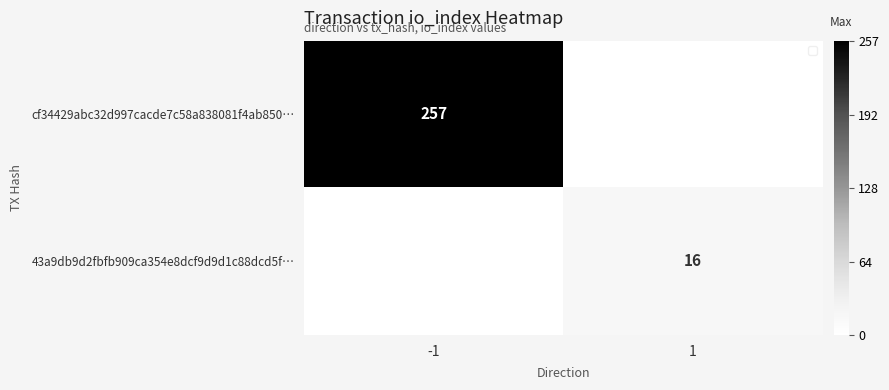

True or false: 43a9db9d2fbfb909ca354e8dcf9d9d1c88dcd5f… has a value of 16 at 1.

True